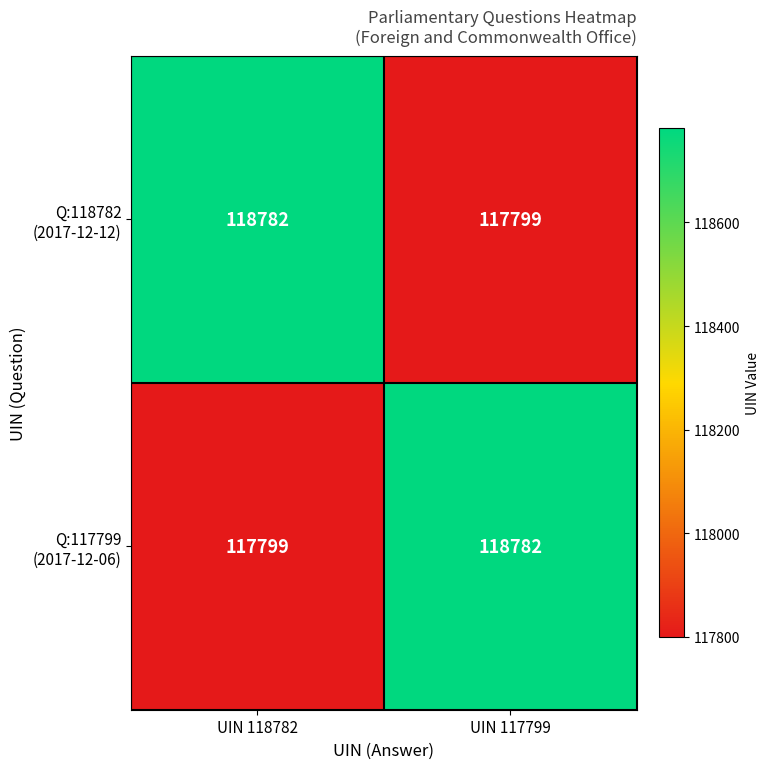

What is the spread (max minus min) of values at UIN 118782?

983